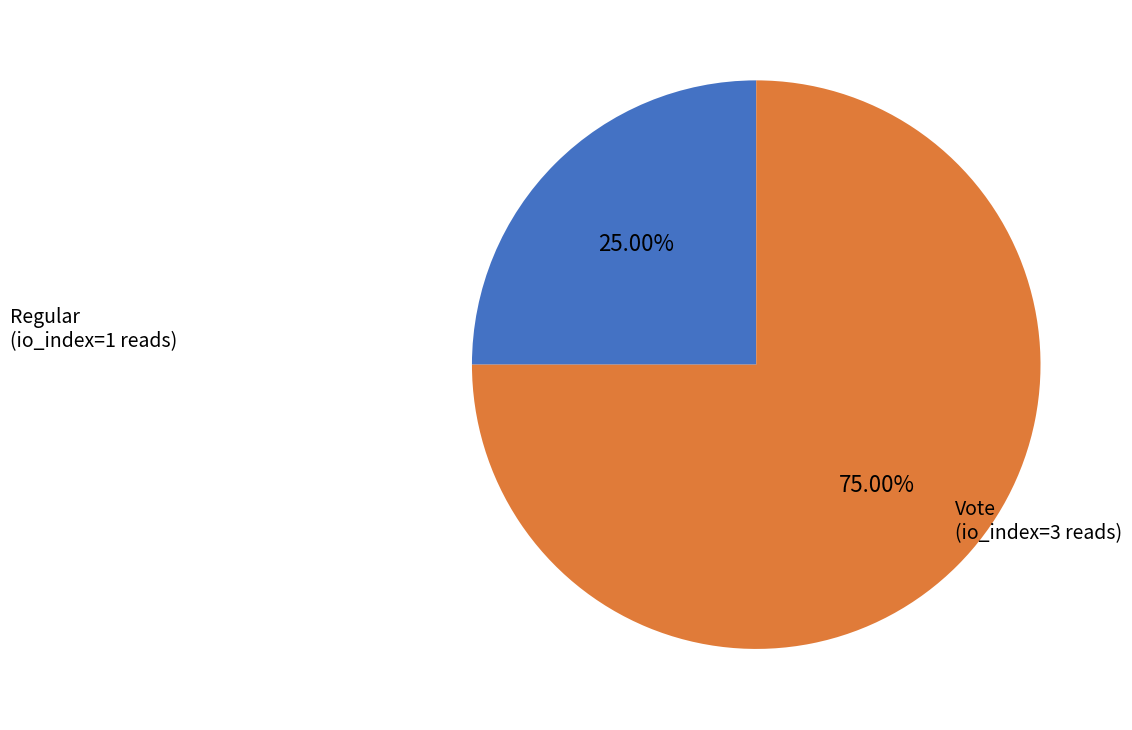

Is there a majority slice in this chart?

Yes